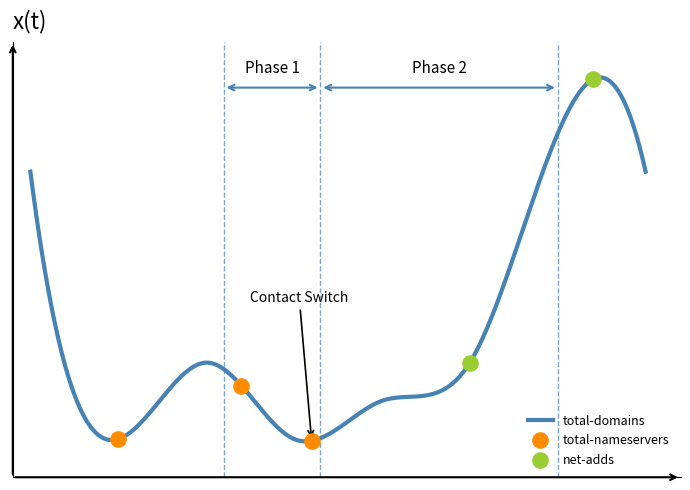

Which series contains the lowest Y value?

total-nameservers